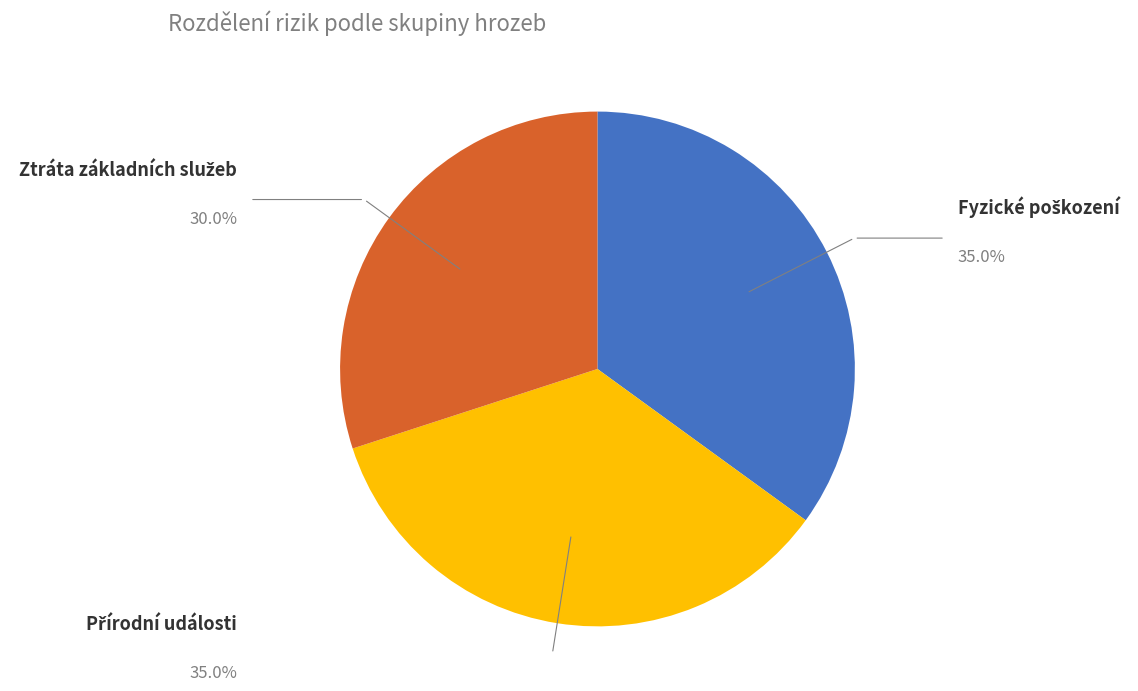

Is there a majority slice in this chart?

No